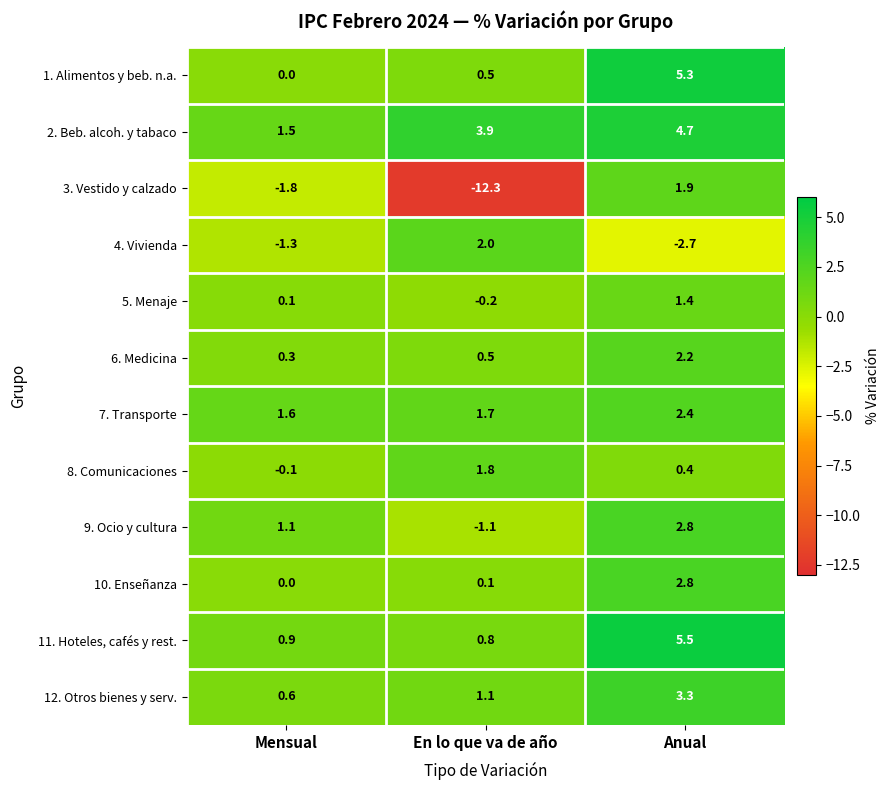

Where is 2. Beb. alcoh. y tabaco nearest to the value 3?

En lo que va de año